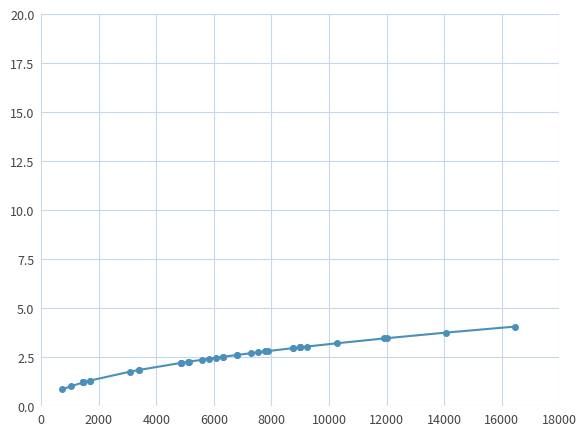

What is the difference between the maximum and minimum values?

3.2